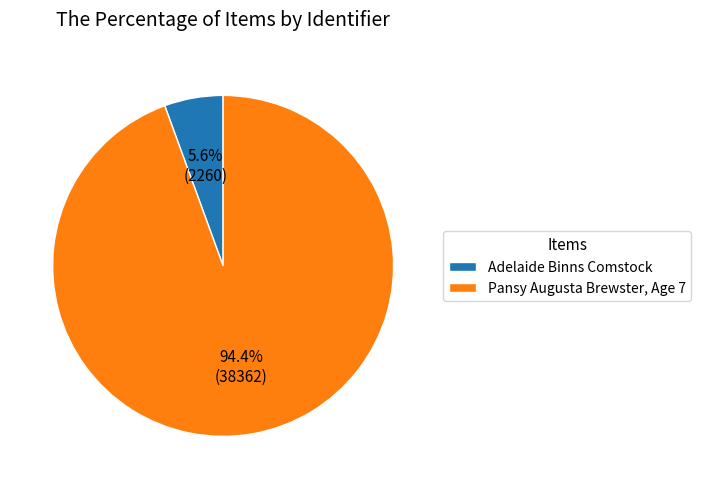

To the nearest percent, what percentage of the pie is Pansy Augusta Brewster, Age 7?

94%